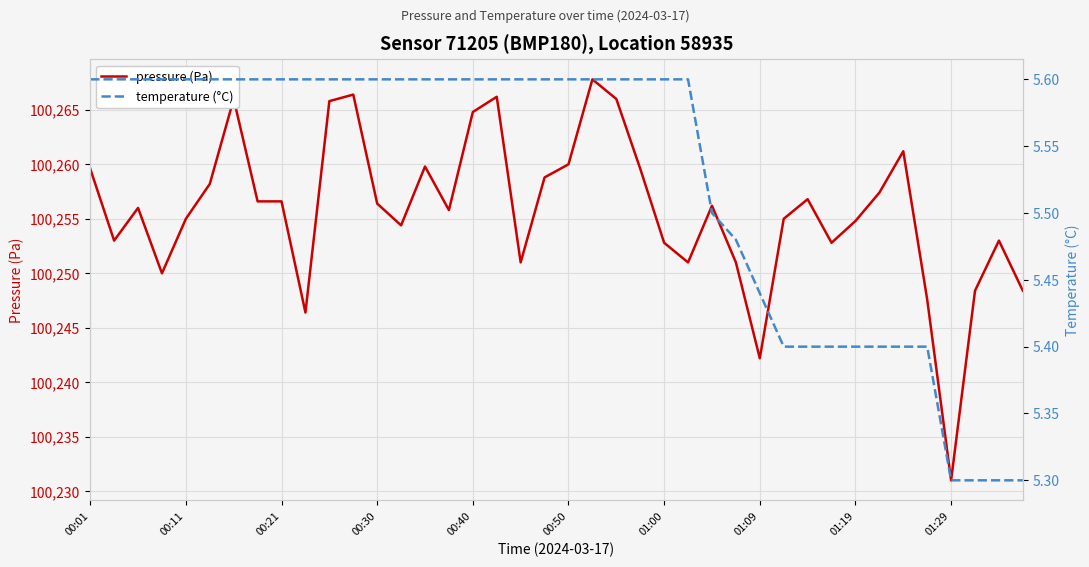

What are all the series names shown in the legend?

pressure (Pa), temperature (°C)